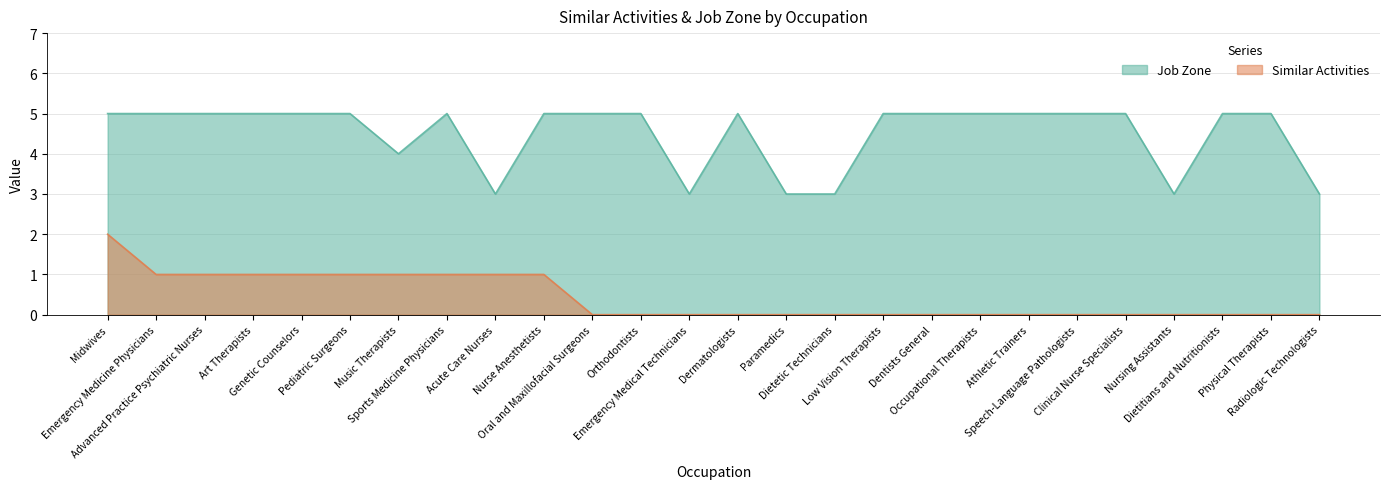

True or false: Job Zone and Similar Activities intersect in this chart.

False